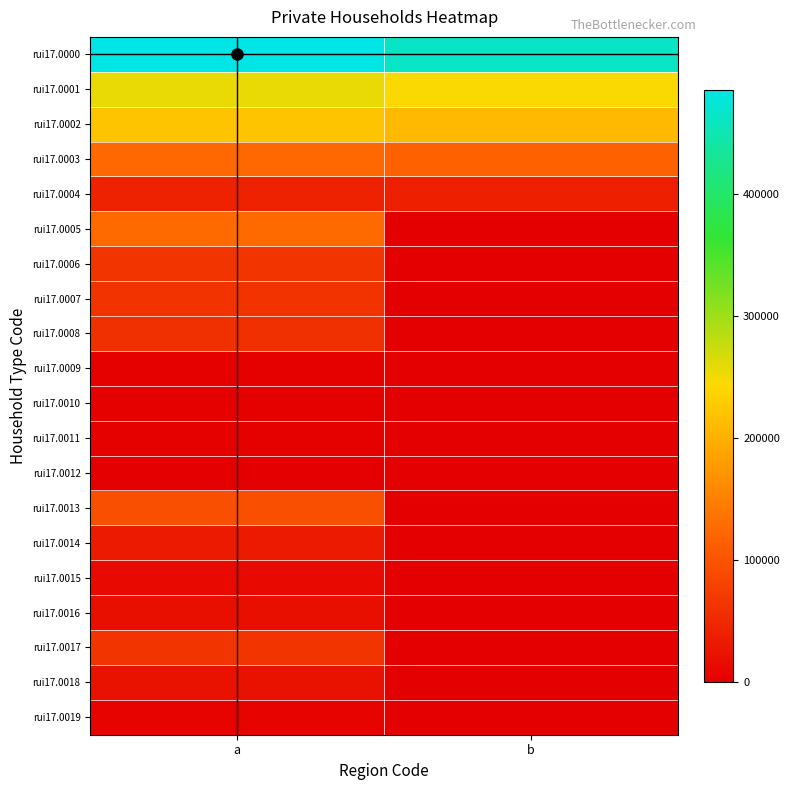

Which series has the largest total across all categories?

rui17.0000